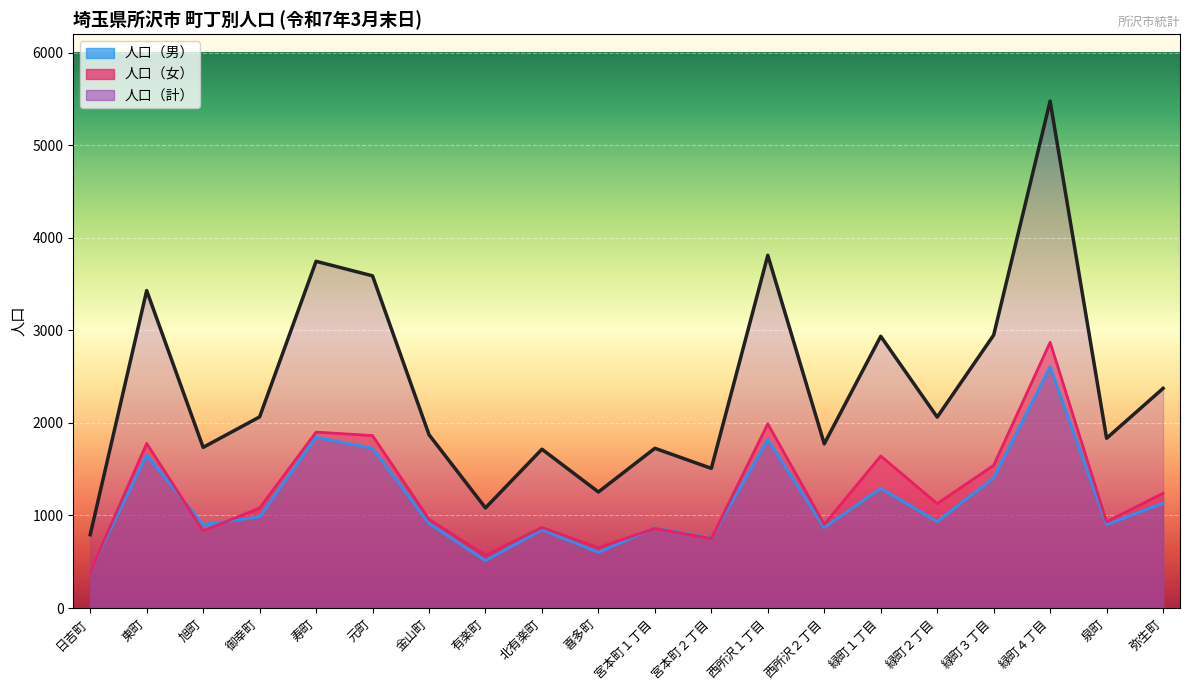

Where do 人口（男） and 人口（女） first cross each other?

日吉町 and 東町